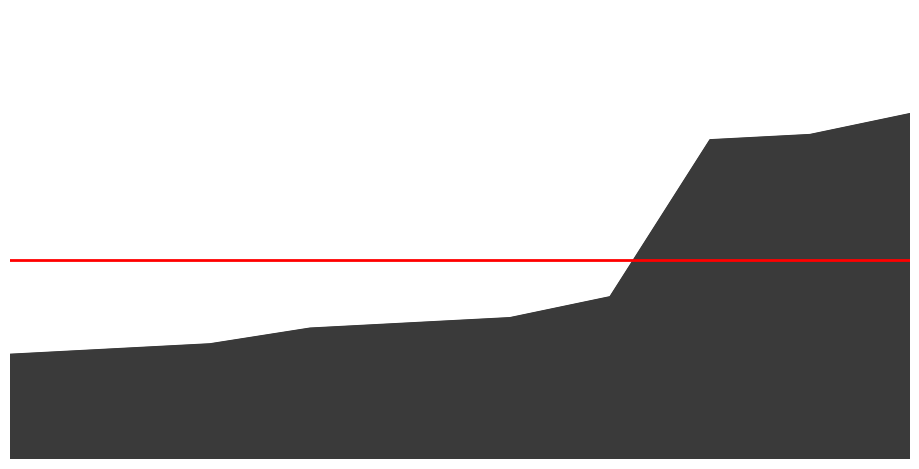

Between 8 and 4, which is larger?

8